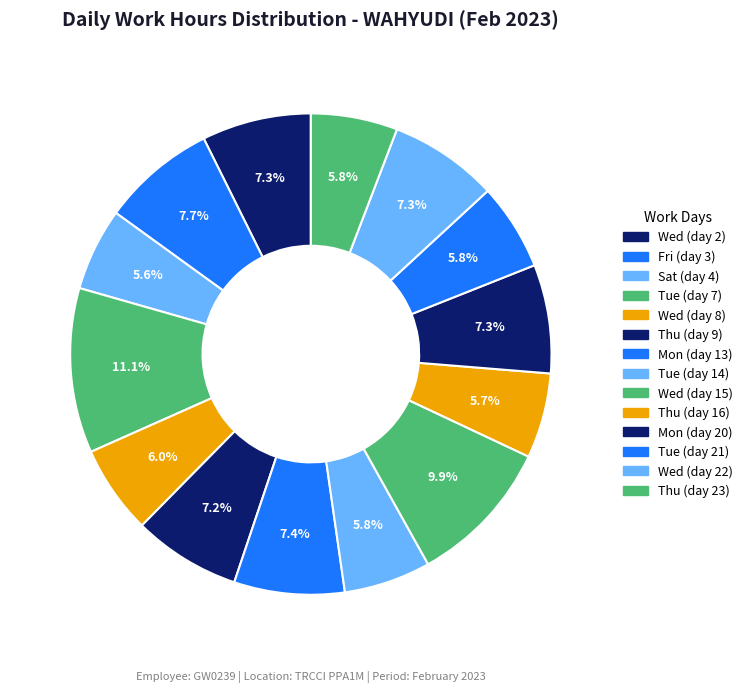

Is there any slice that represents more than half of the pie?

No